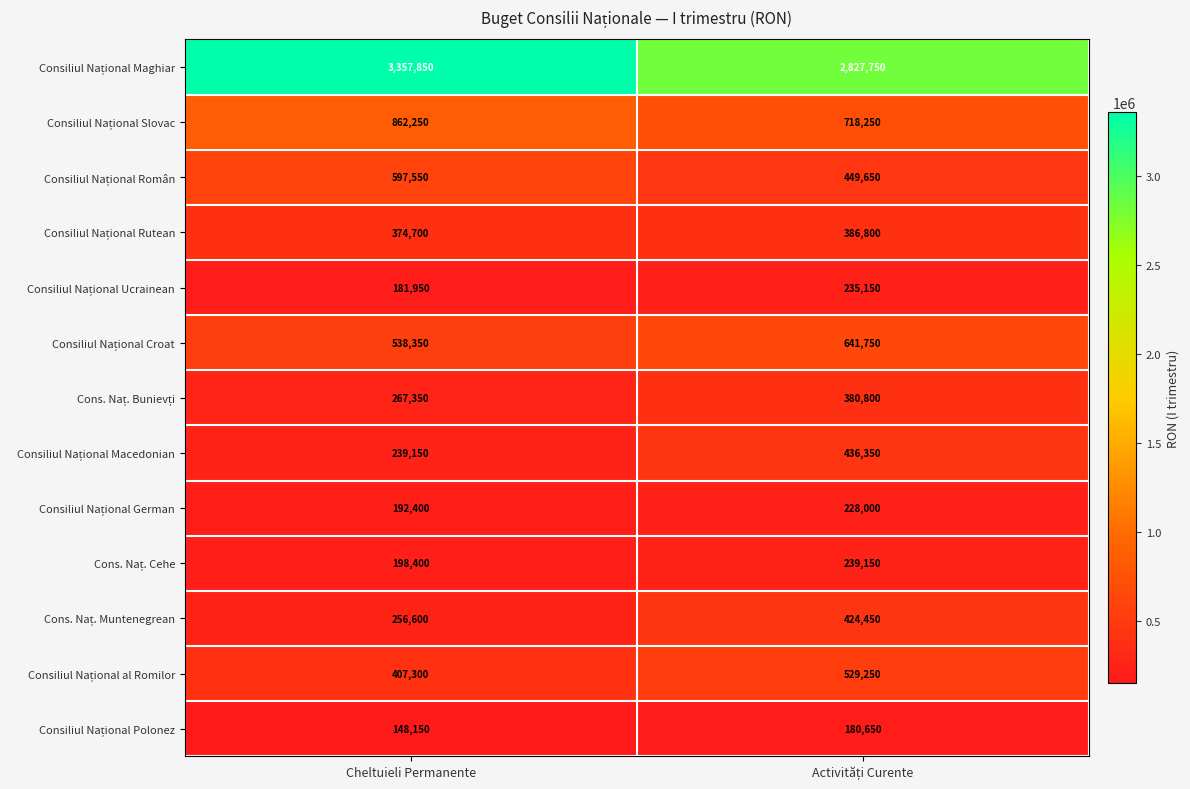

What is the difference between the highest and lowest values at Cheltuieli Permanente?

3209700